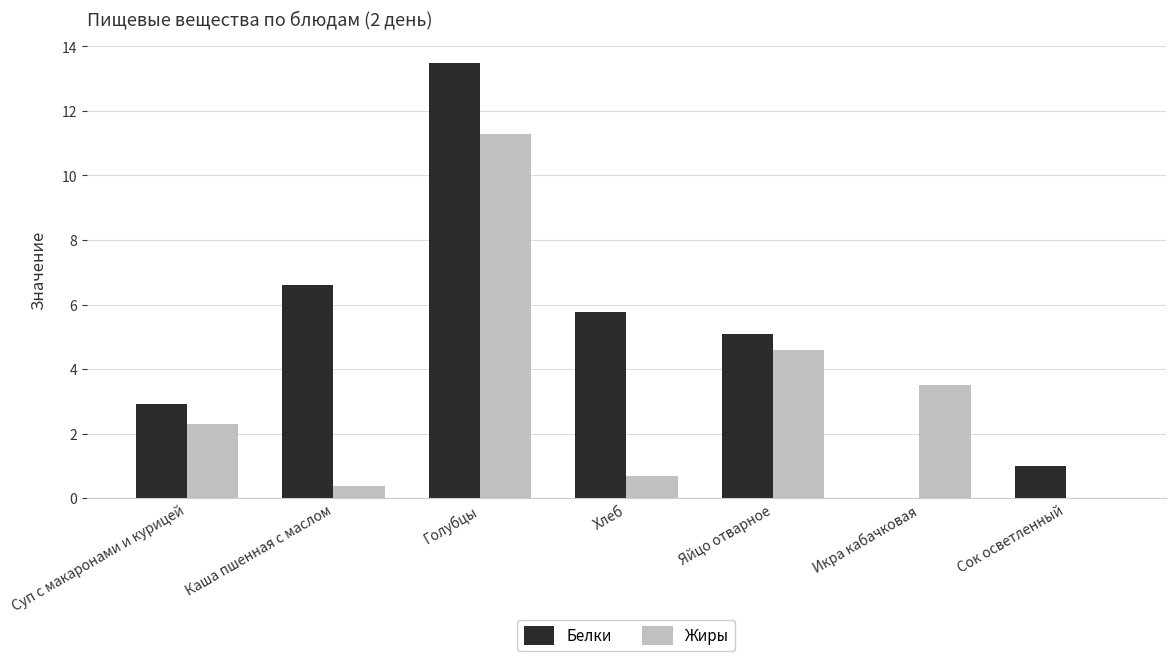

Which series changed the most between Суп с макаронами и курицей and Сок осветленный?

Жиры